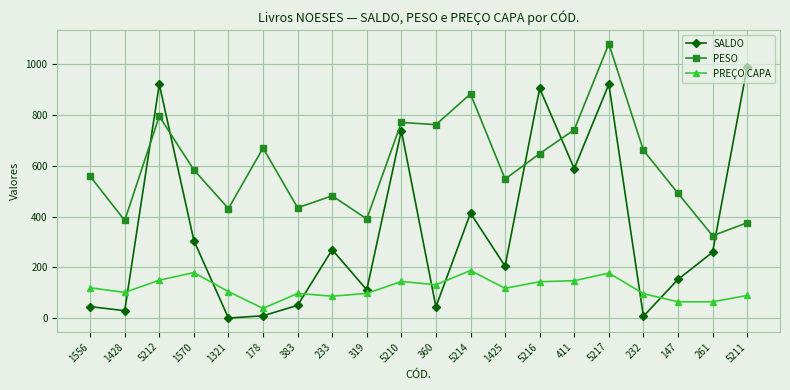

Which series changed the most between 5212 and 5211?

PESO